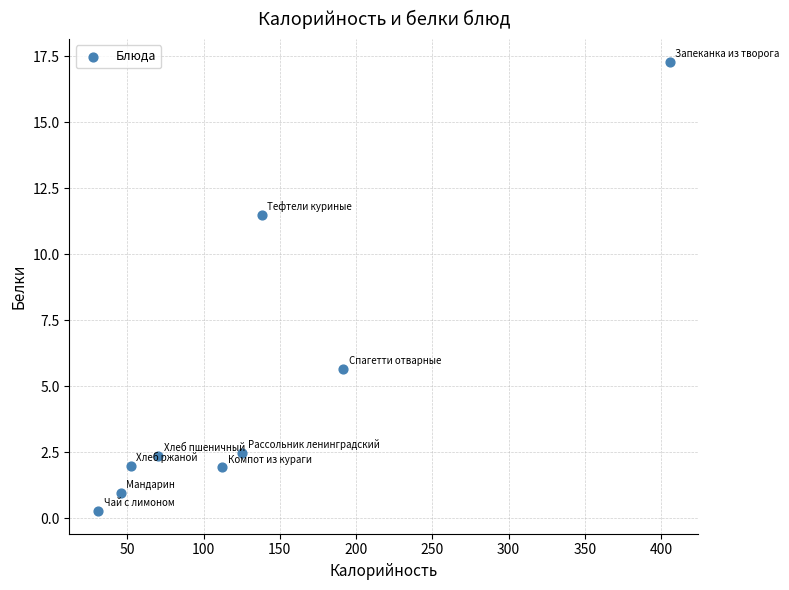

What Y value in the scatter plot is closest to 8?

5.7